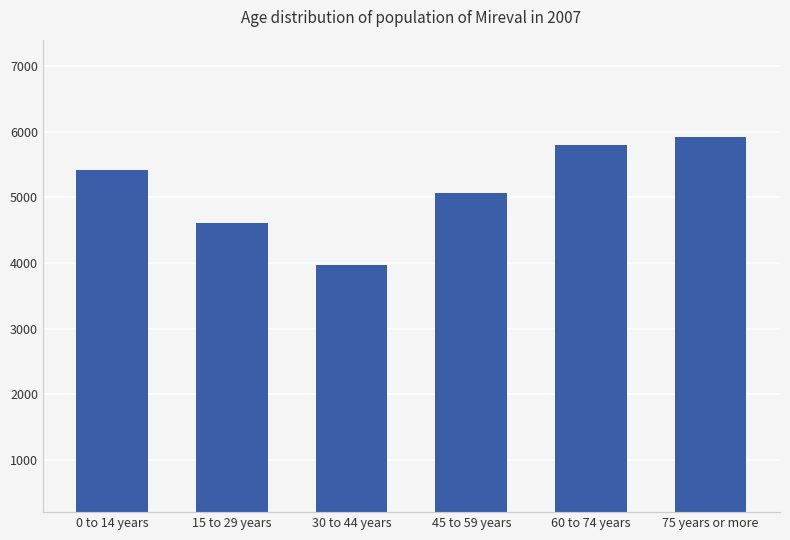

Which category has the lowest value across all series?

30 to 44 years